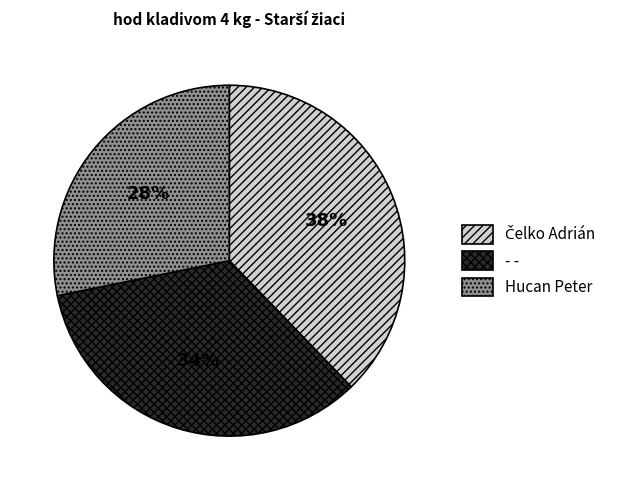

Does any single category account for the majority?

No